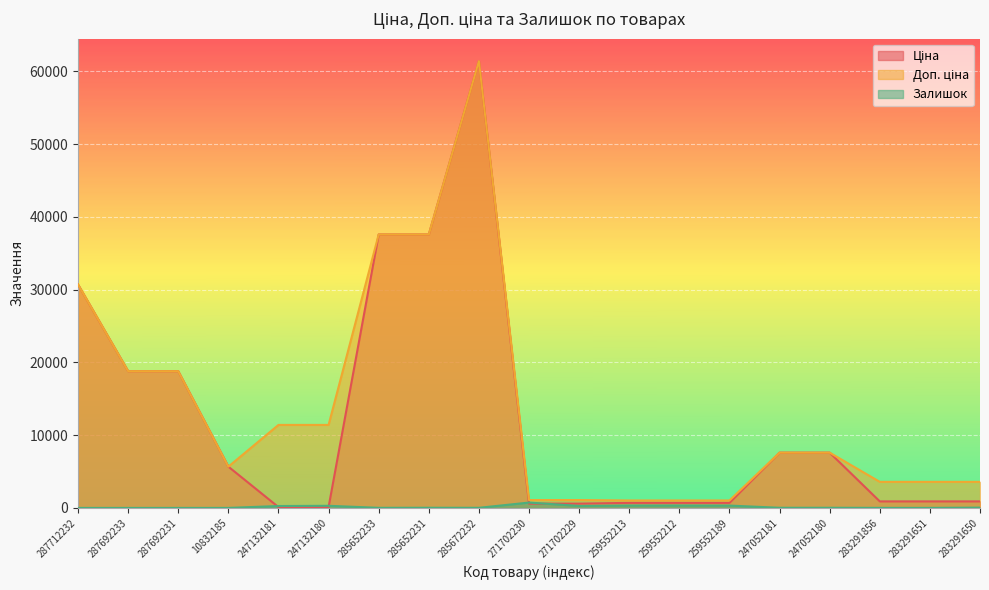

At which category does Ціна reach its first local peak?

285672232